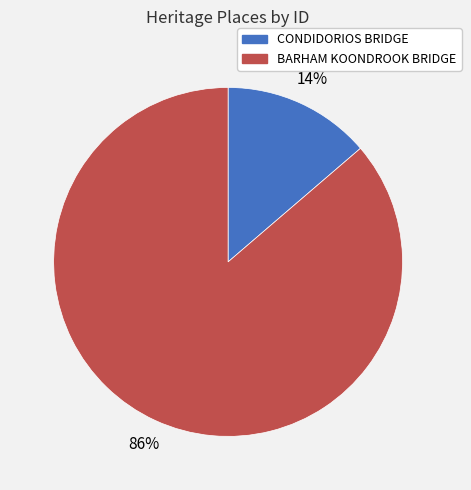

To the nearest percent, what is the average slice percentage?

50%